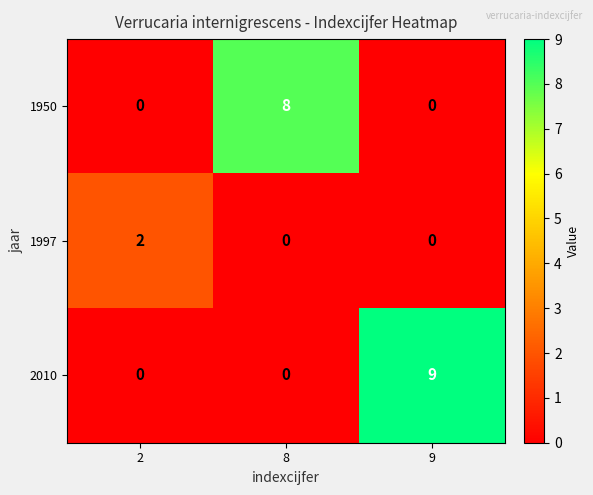

The value of 2010 at 8 is 3. True or false?

False